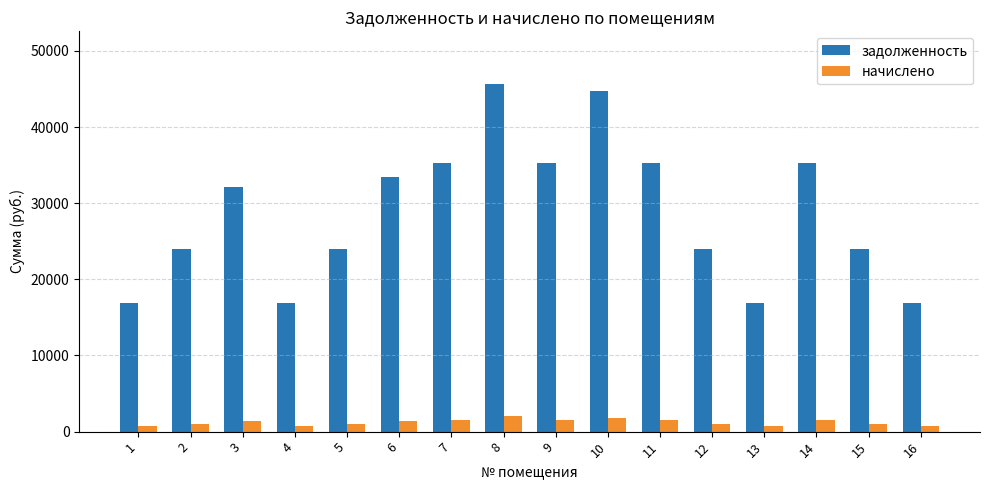

Which series has the largest range (max minus min)?

задолженность